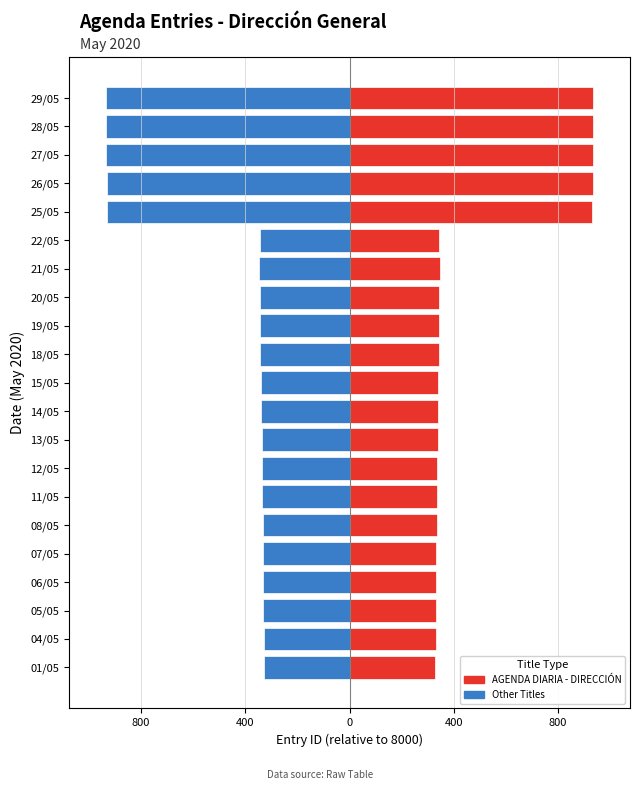

Between 05/05 and 26/05, which series saw the biggest shift?

Other Titles